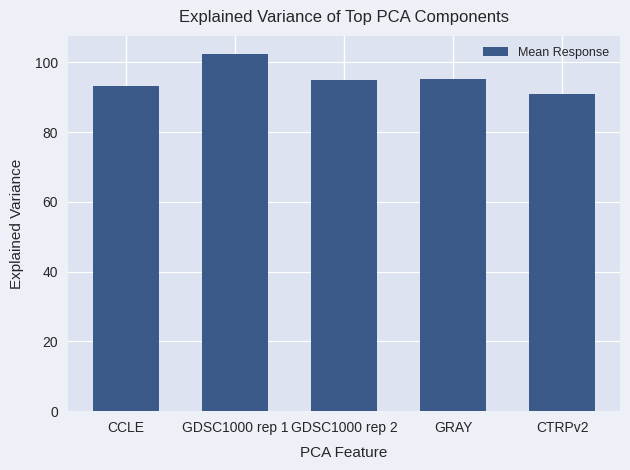

Between GRAY and CCLE, which is larger?

GRAY